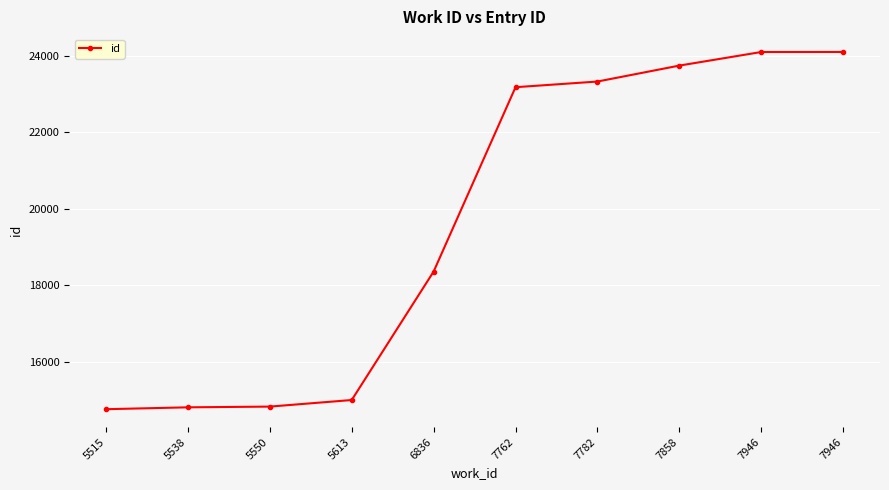

How many lines are shown in the chart?

1